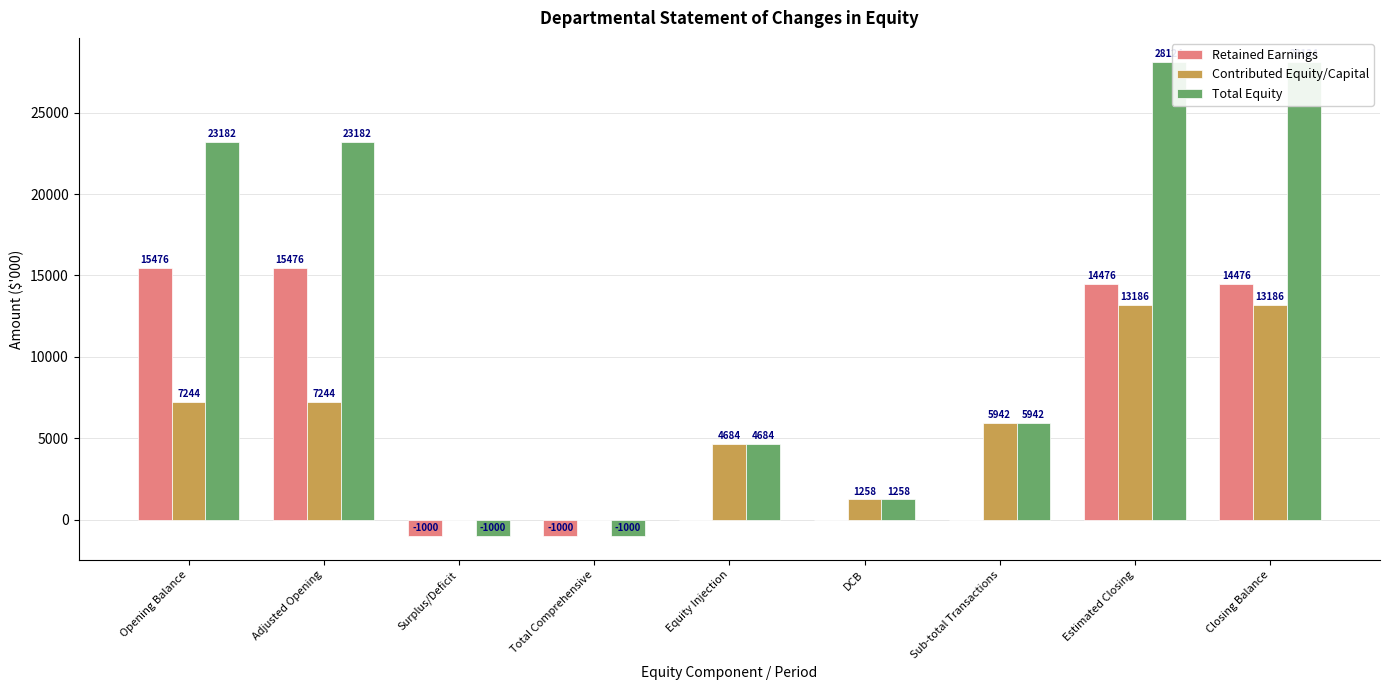

Which series changed the most between Surplus/Deficit and Sub-total Transactions?

Total Equity